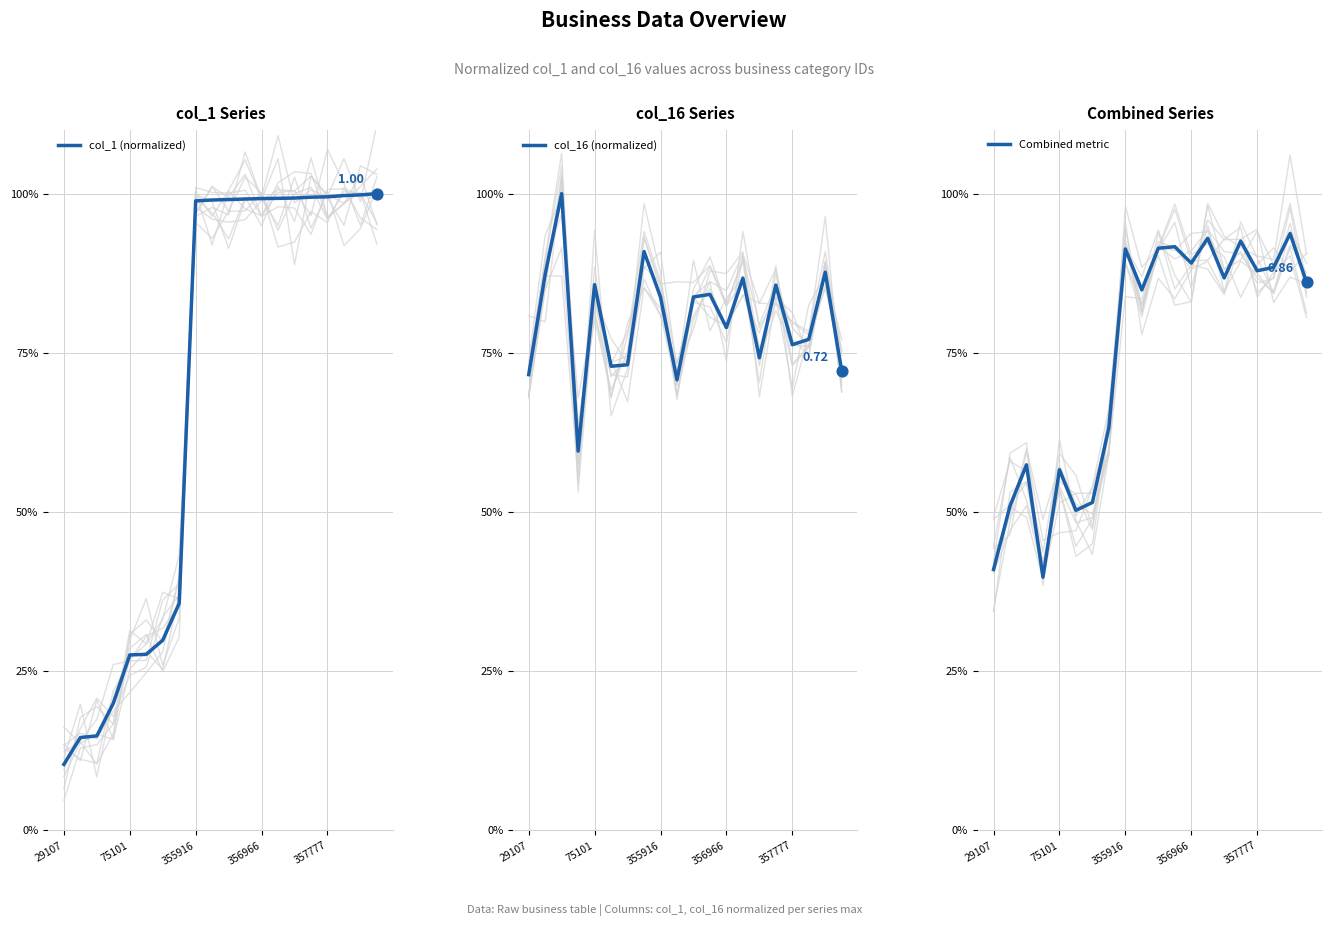

Which series has the largest total across all categories?

col_16 (normalized)